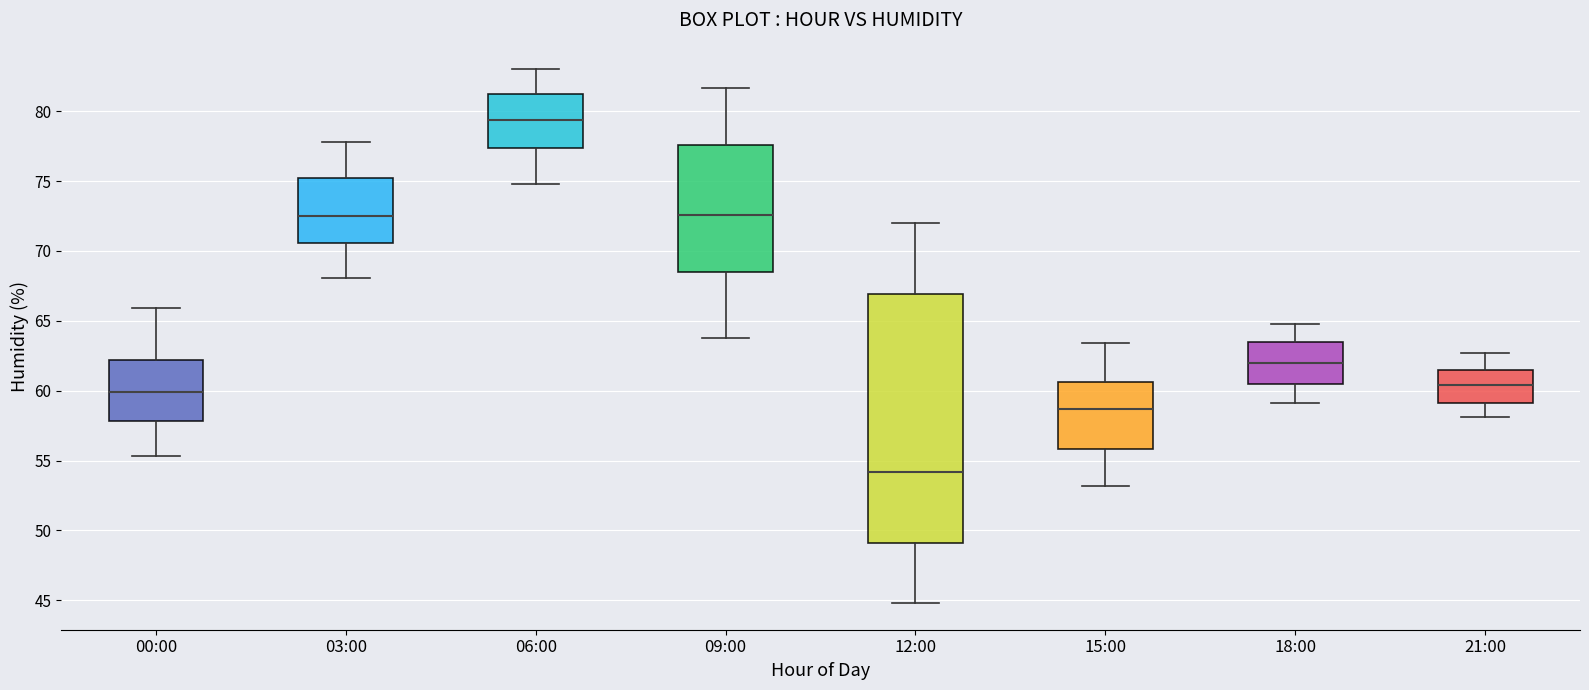

Comparing the boxes themselves (not the whiskers), which one is the tallest?

12:00